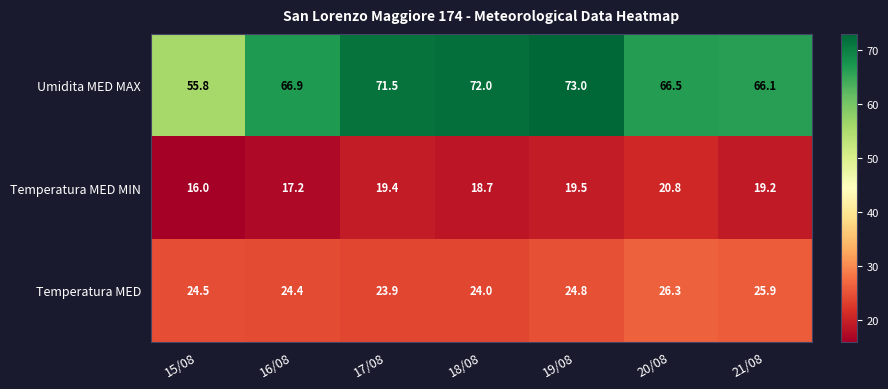

The Temperatura MED series shows 36.7 at 19/08. True or false?

False